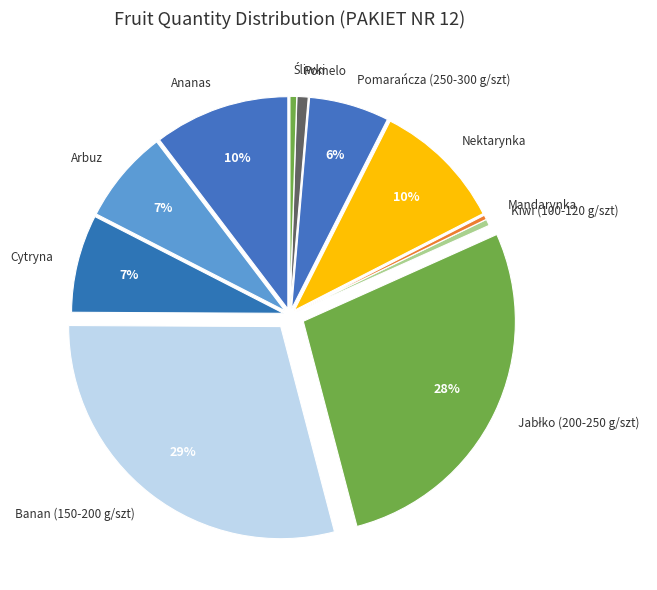

The Cytryna slice represents 1% of the pie. True or false?

False